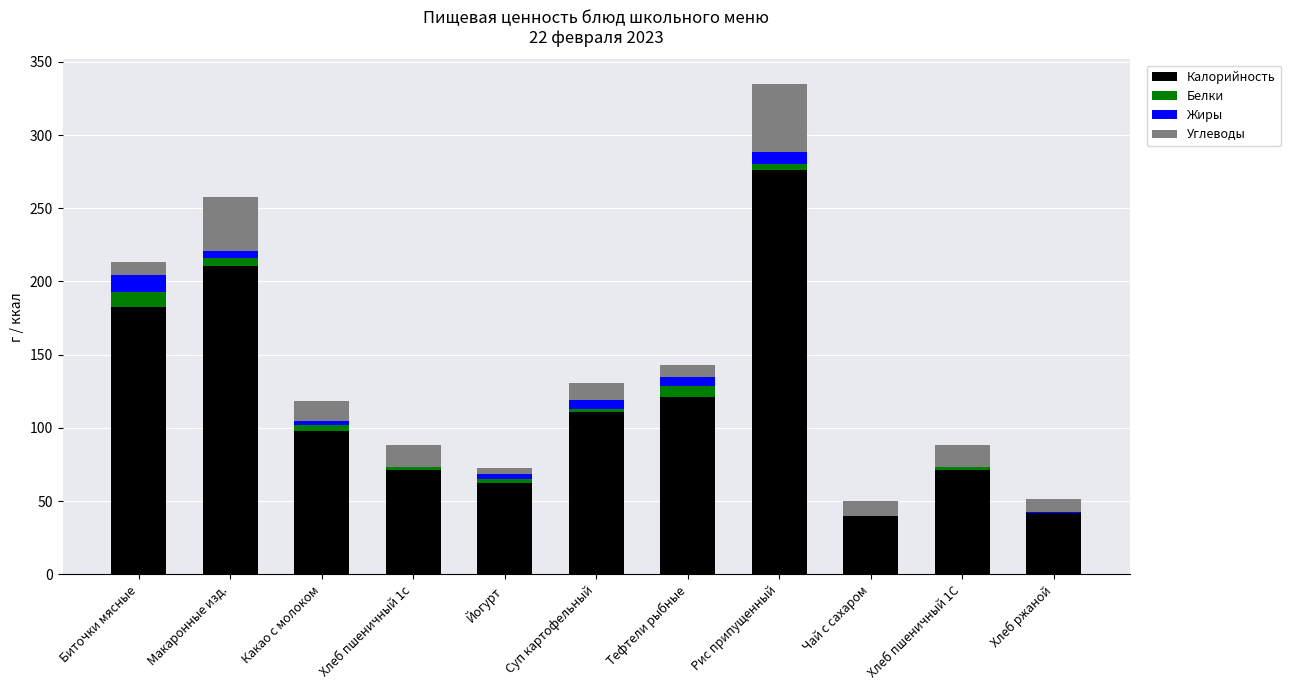

Are the bars grouped side by side (vs. stacked)?

No